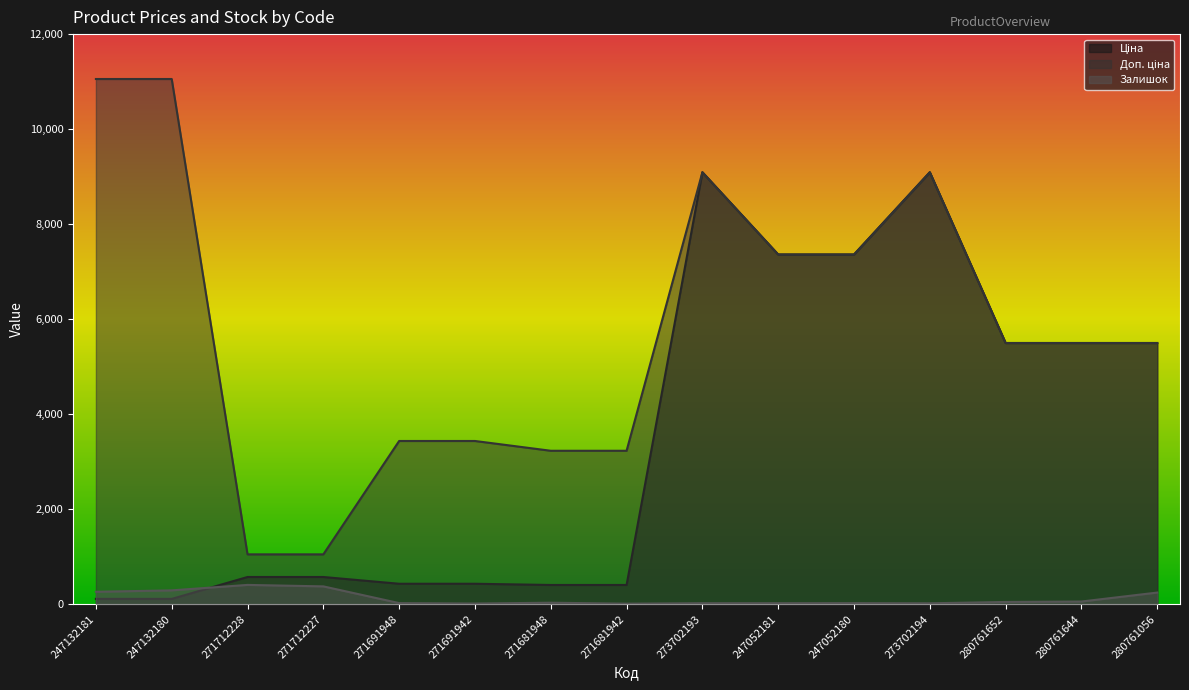

Rank the series by their maximum value, from lowest to highest.

Залишок, Ціна, Доп. ціна